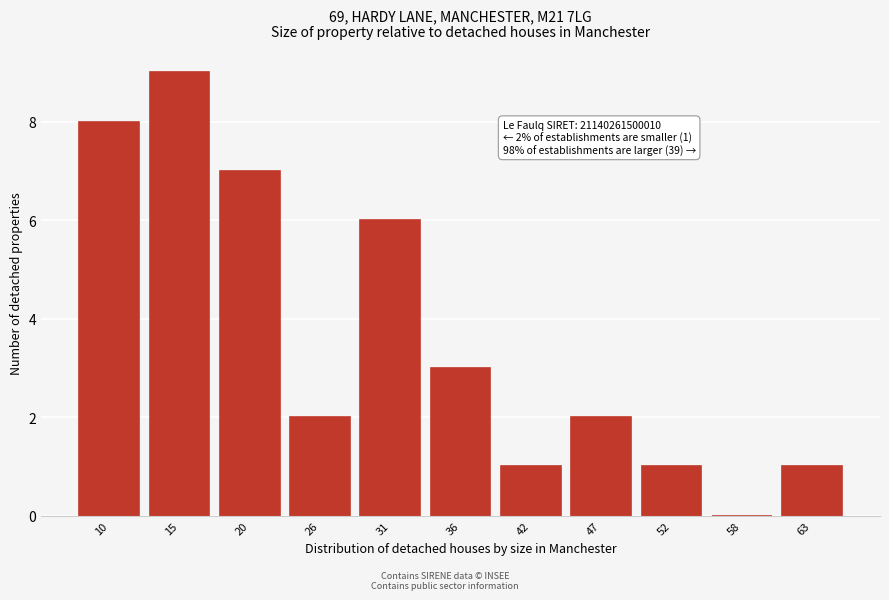

Reading left to right, extract all data points from this chart.

10=8	15=9	20=7	26=2	31=6	36=3	42=1	47=2	52=1	58=0	63=1